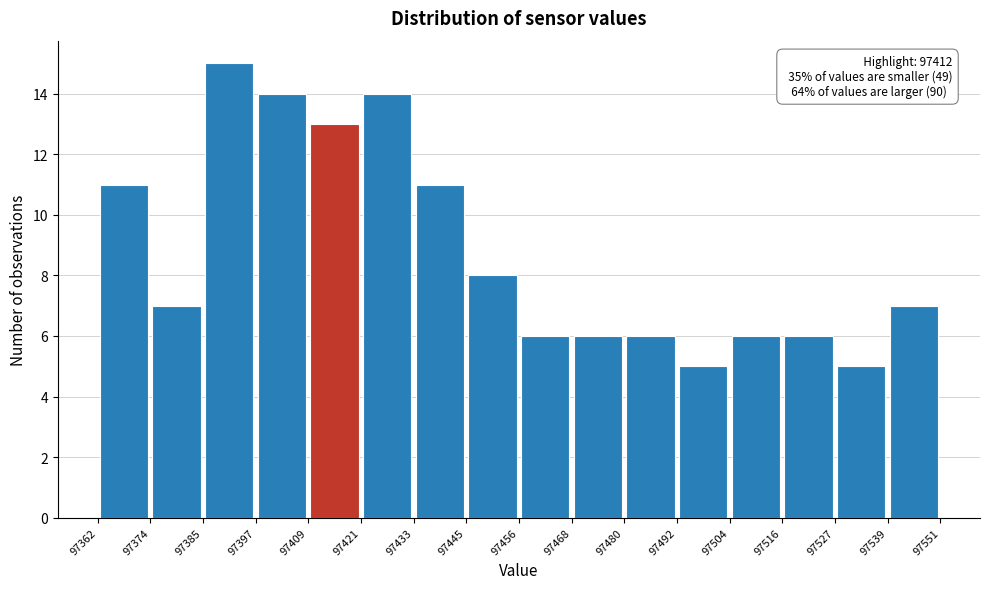

Which range on the x-axis has the tallest bar?

97385 to 97397